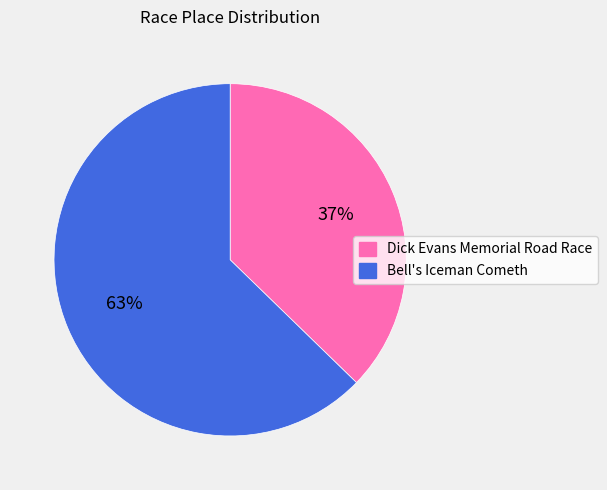

Is the sum of Dick Evans Memorial Road Race and Bell's Iceman Cometh greater than half?

Yes